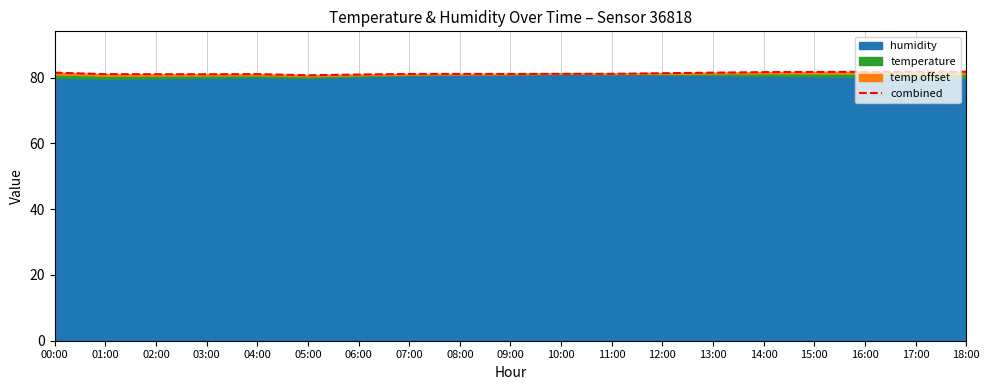

What position from the left is 05:00?

6